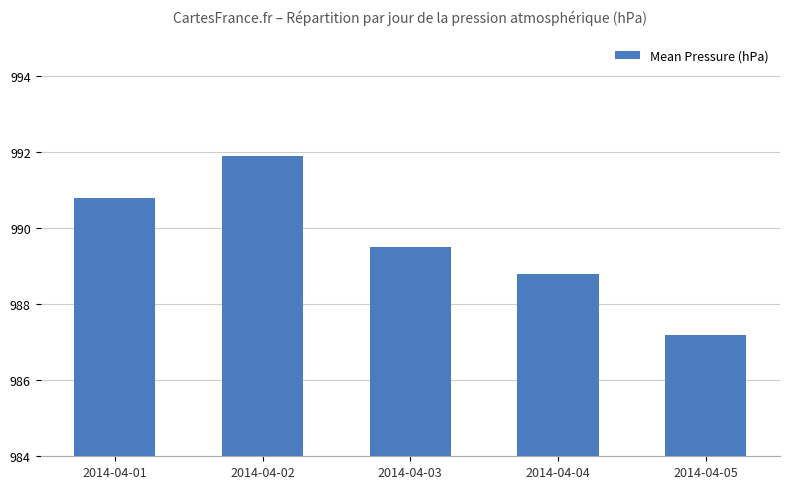

Is it true that the value at 2014-04-02 is 1638.8?

False